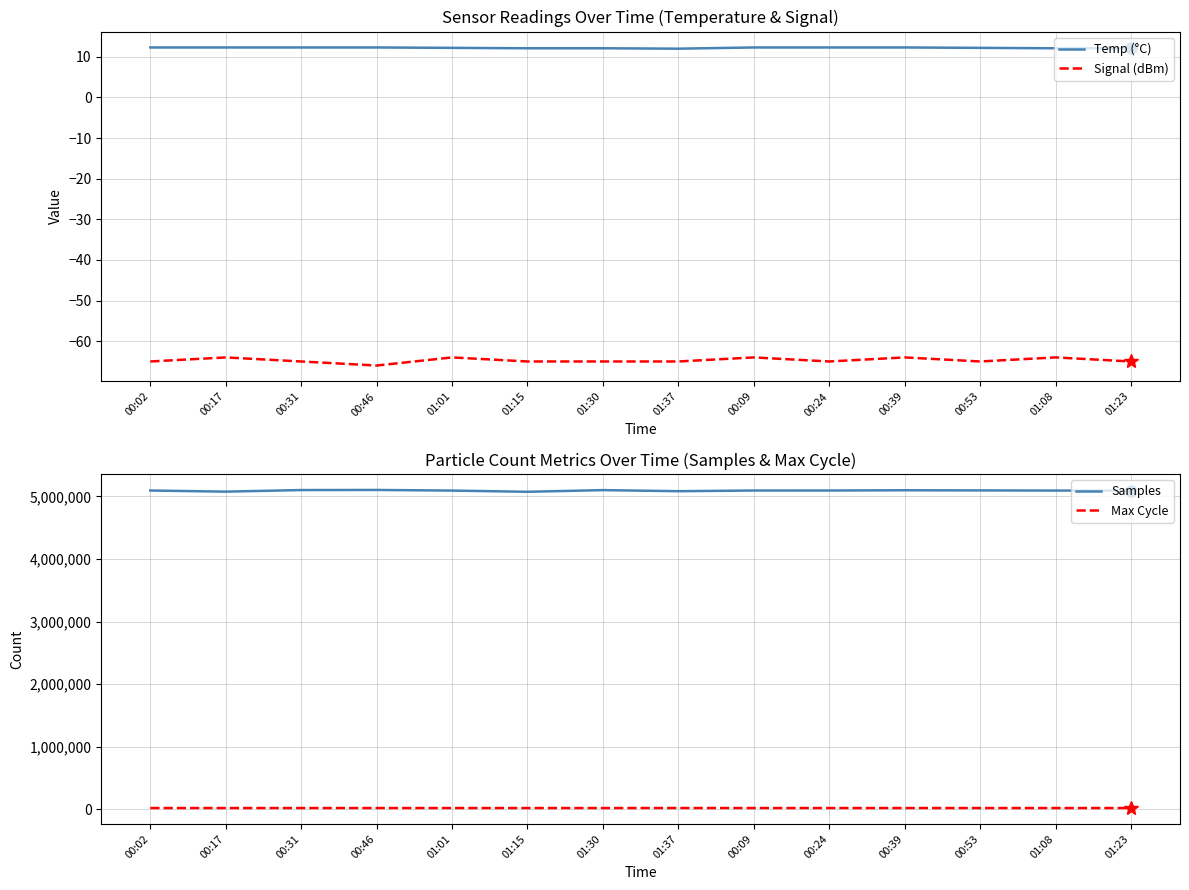

What is the label of the 2nd point from the left?

00:17